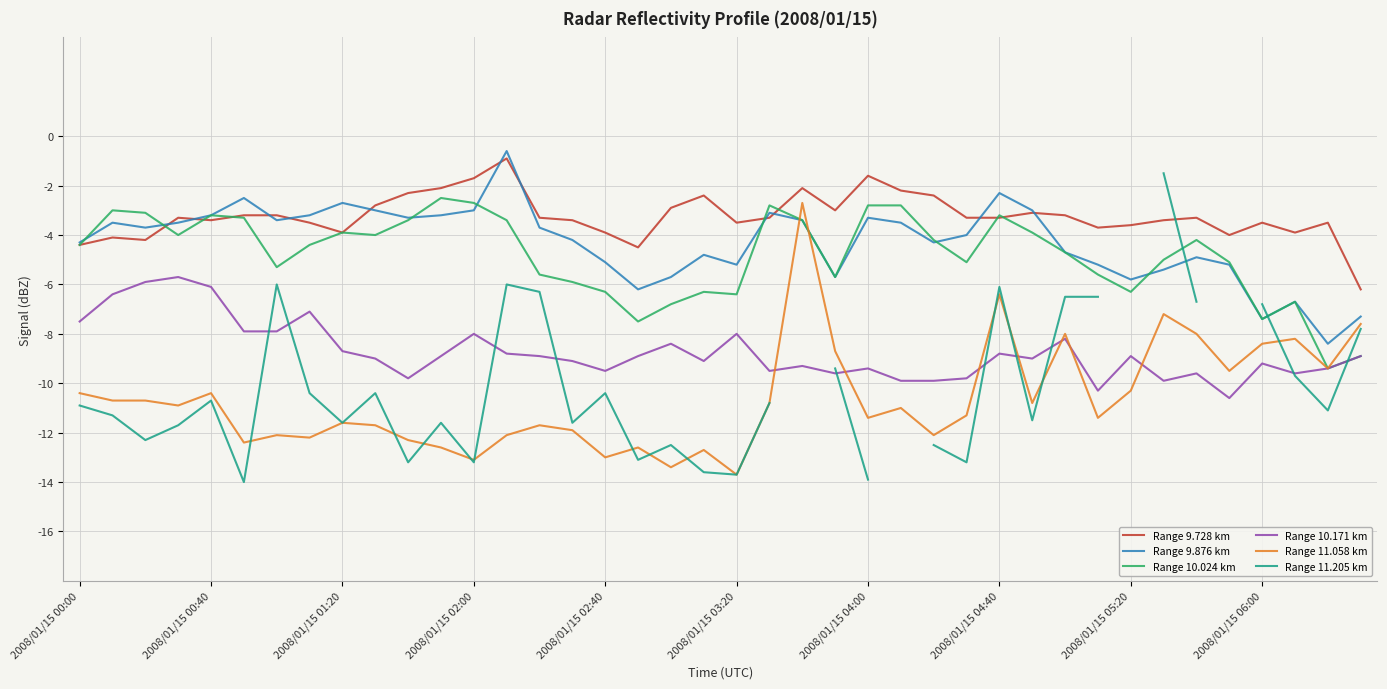

True or false: Range 11.205 km and Range 11.058 km intersect in this chart.

True